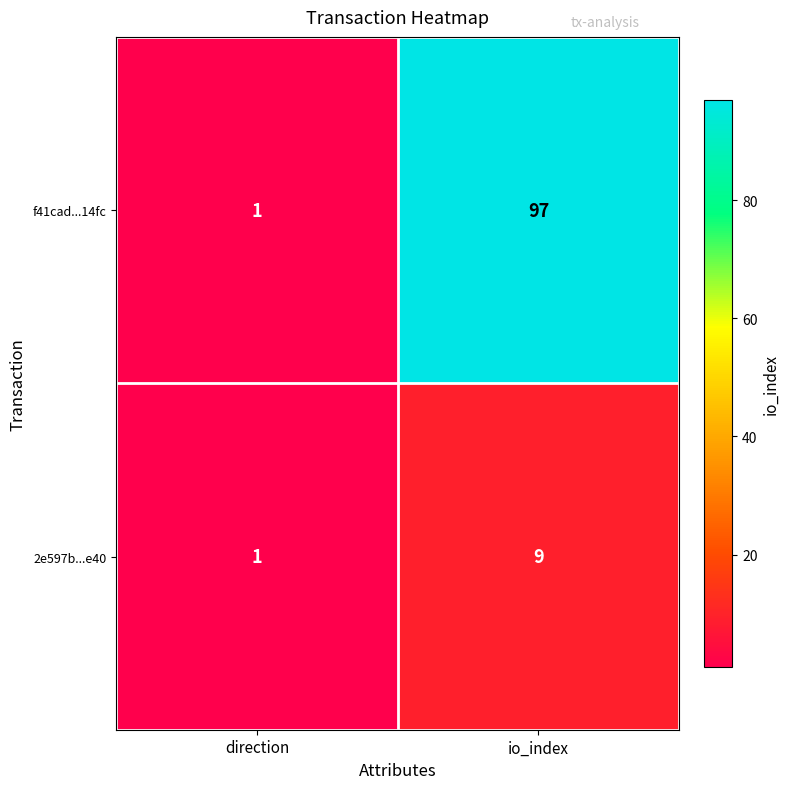

What is the sum of the 2e597b...e40 values at io_index and direction?

10